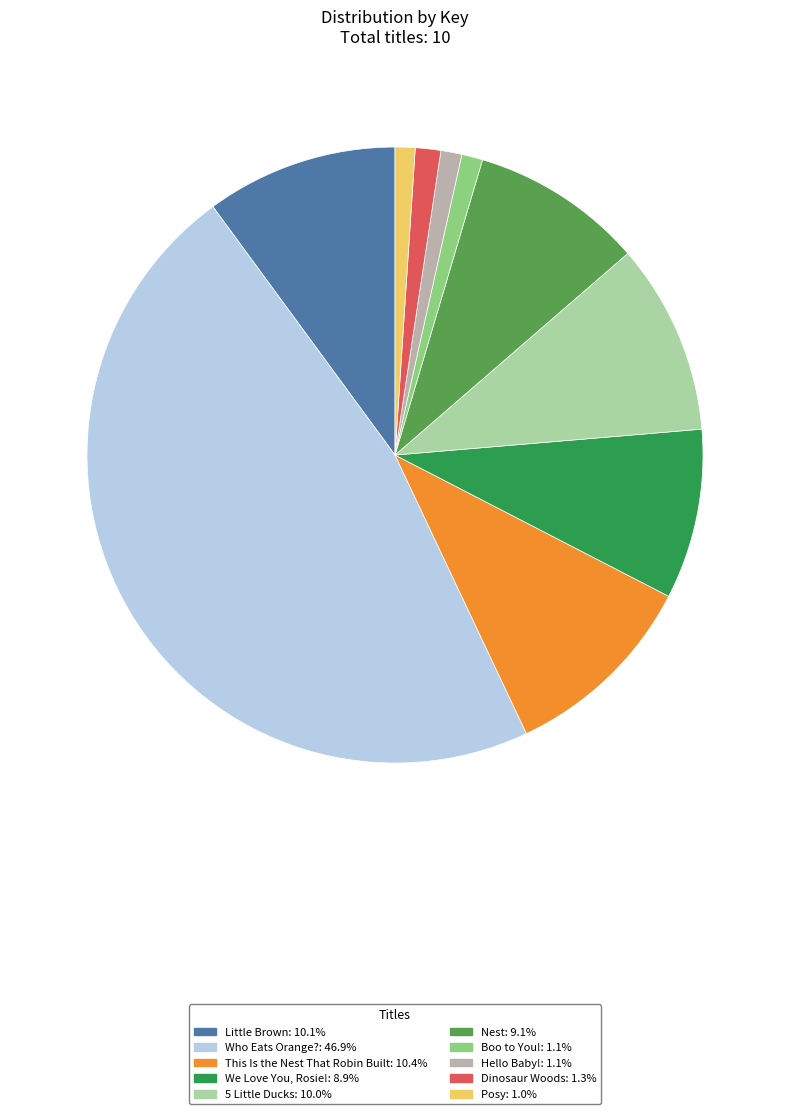

Count the number of slices in the pie.

10